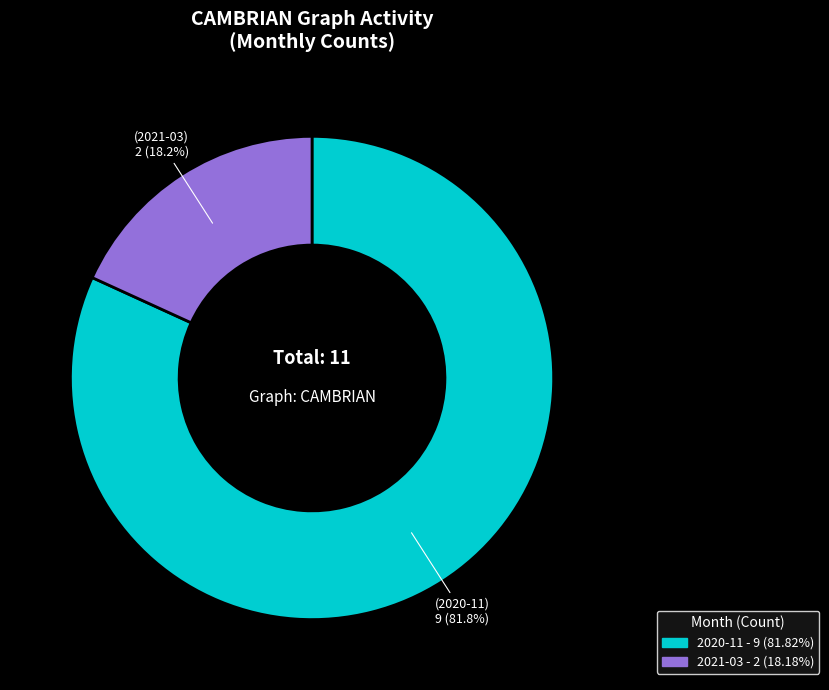

To the nearest percent, what percentage of the pie is 2021-03?

18%